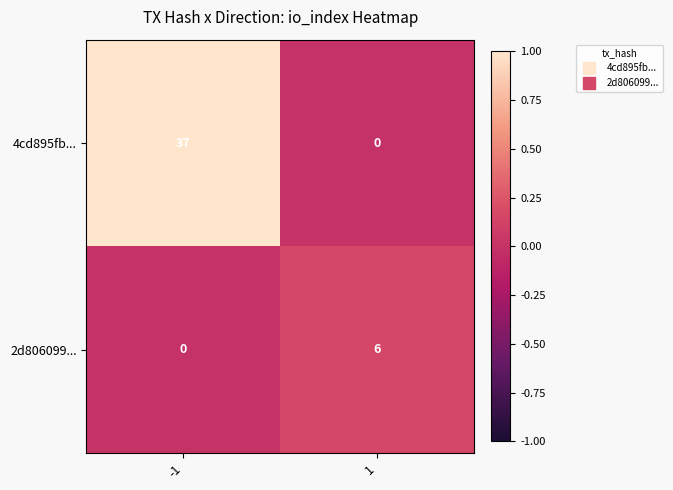

What is the spread (max minus min) of values at 1?

6